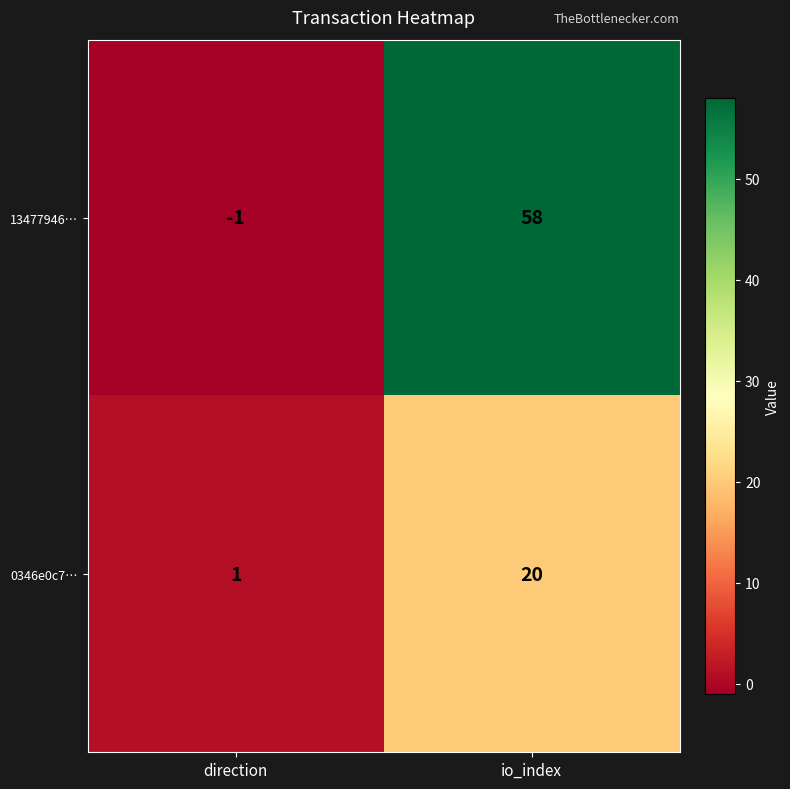

What is the spread (max minus min) of values at io_index?

38